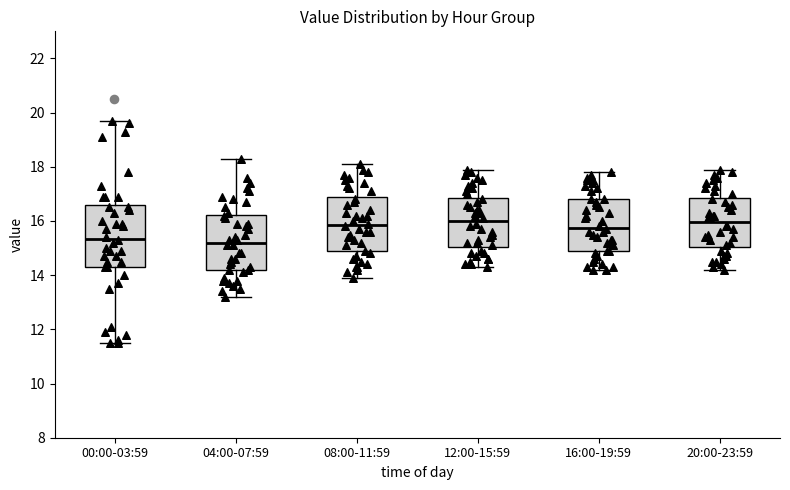

Comparing the boxes themselves (not the whiskers), which one is the tallest?

00:00-03:59